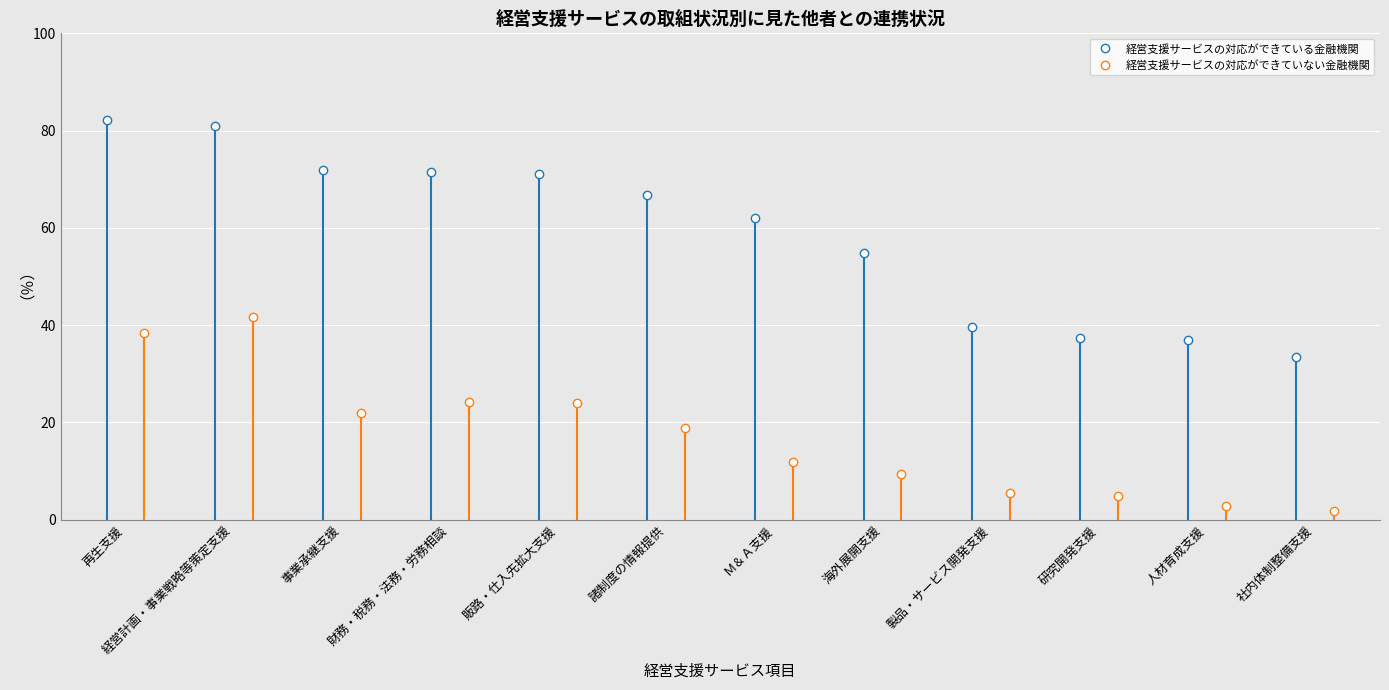

How many series are shown in this chart?

2